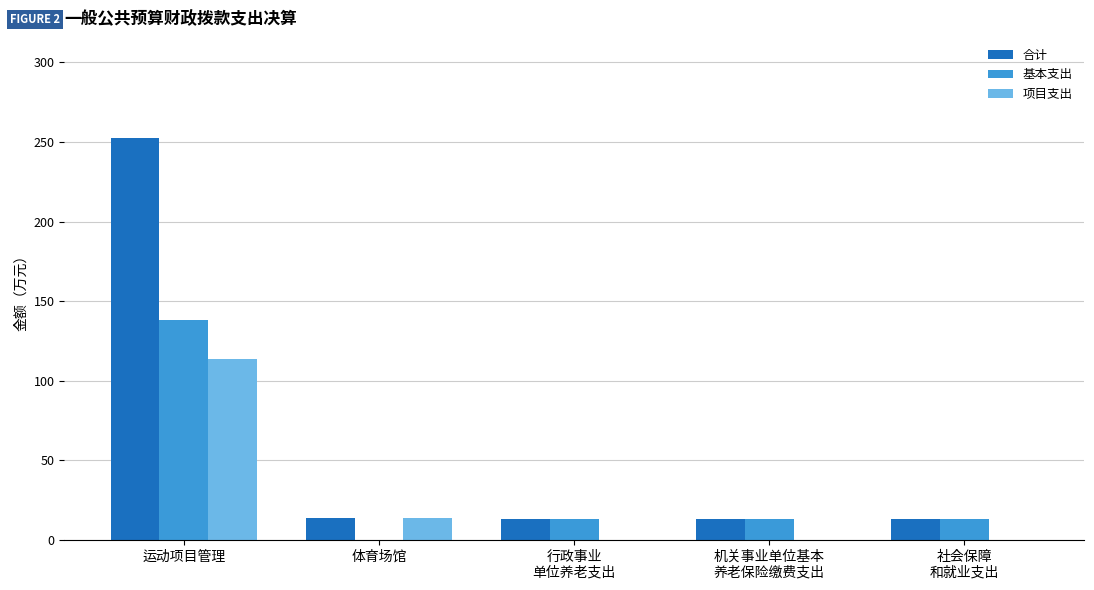

At which category is the sum across all series the highest?

运动项目管理